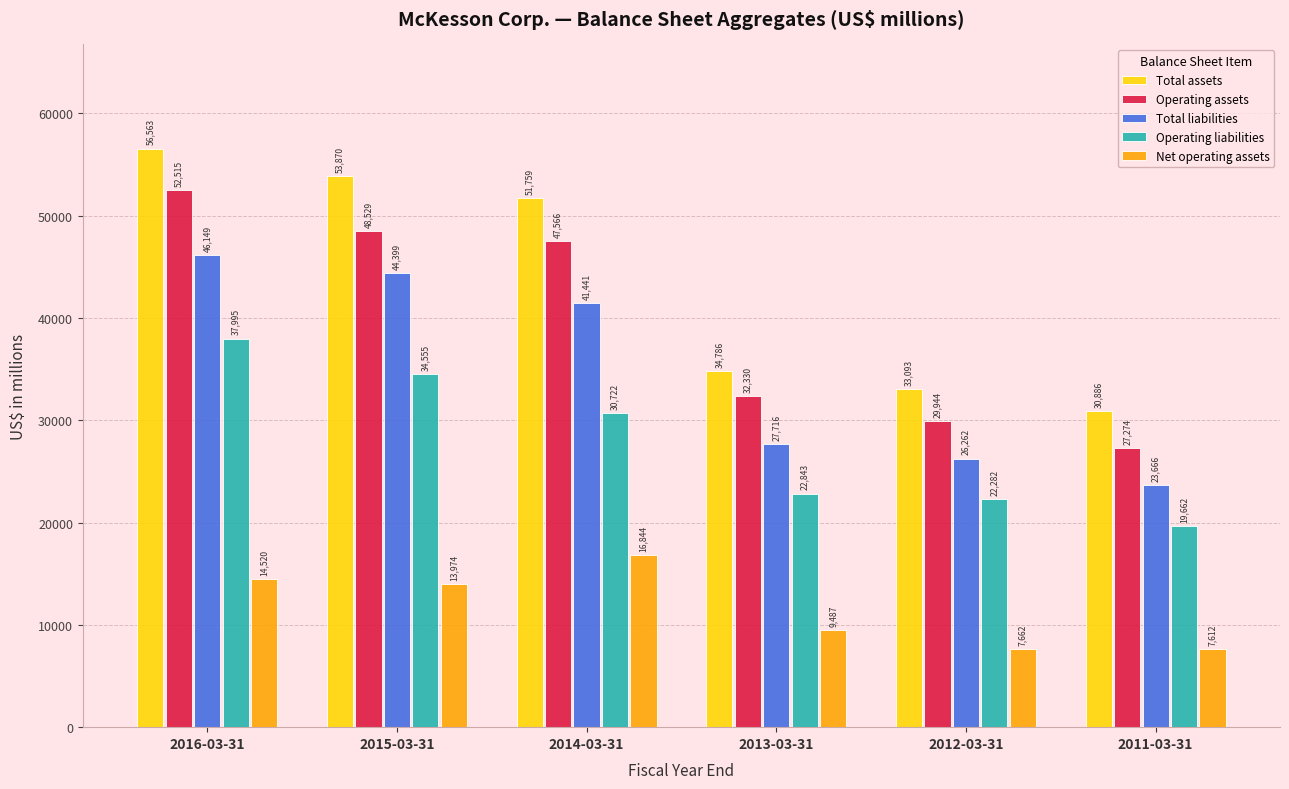

What is the sum of the Operating assets values at 2014-03-31 and 2015-03-31?

96095